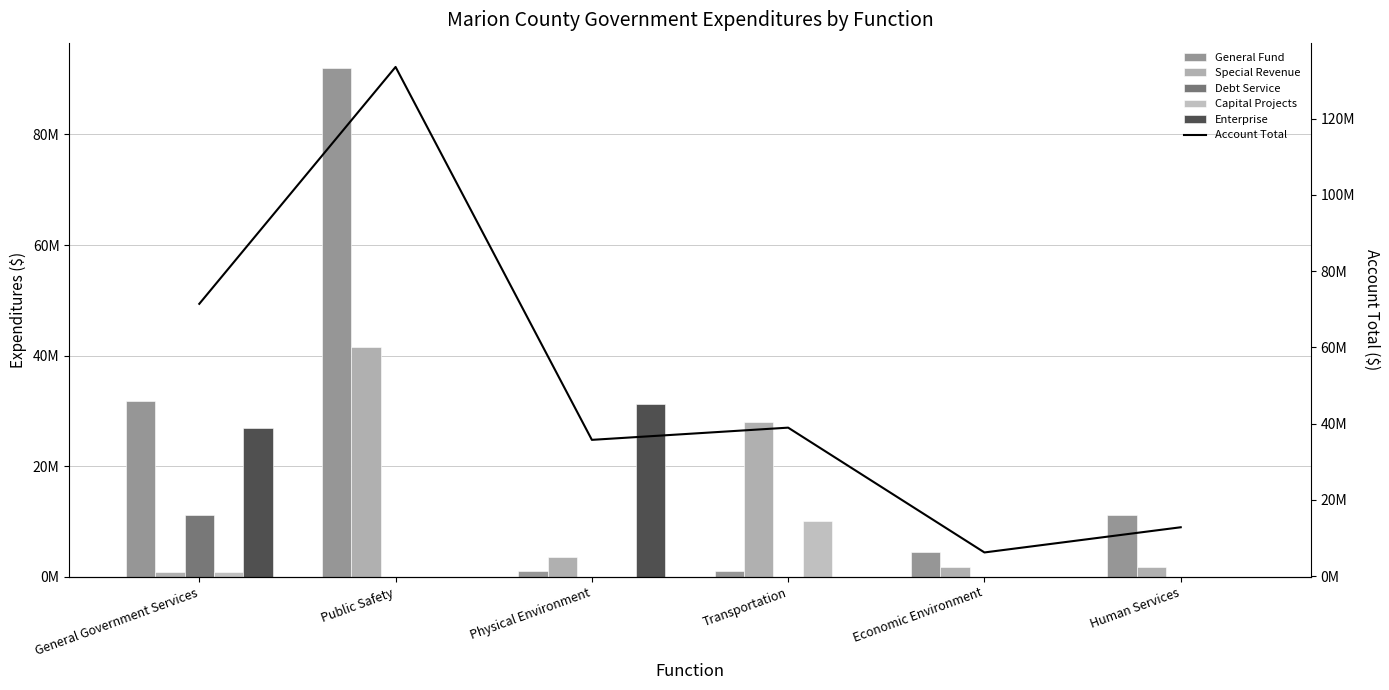

Is it true that Special Revenue equals 3504659 at Physical Environment?

True